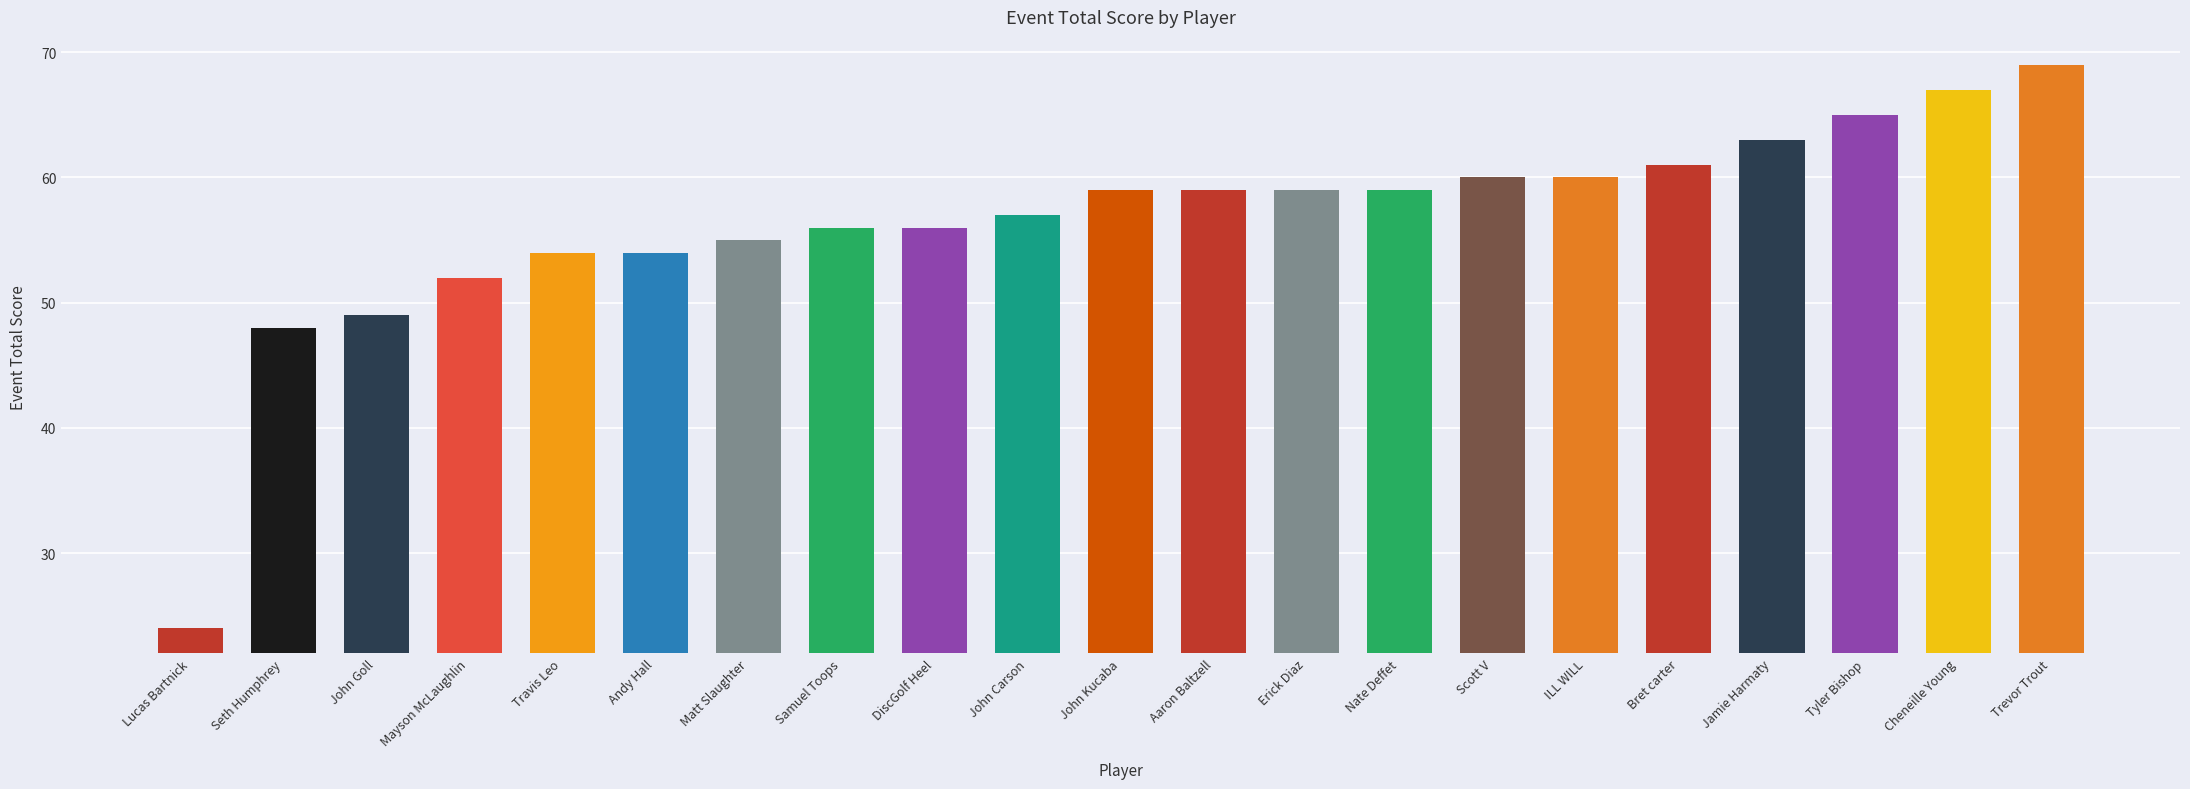

Which label corresponds to the smallest value in the chart?

Lucas Bartnick